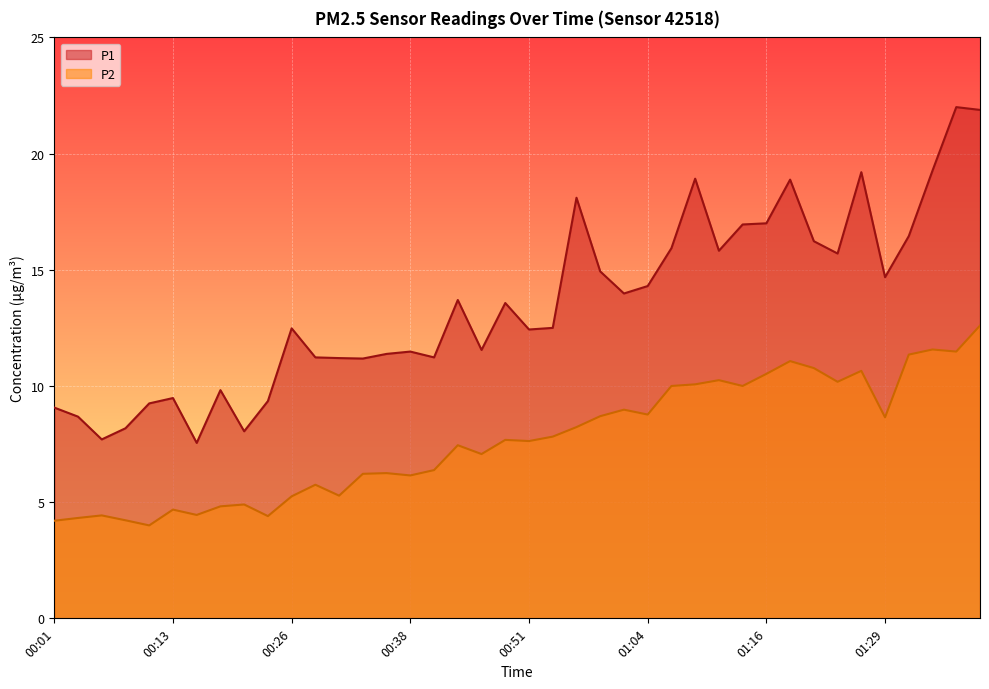

How many lines are shown in the chart?

2